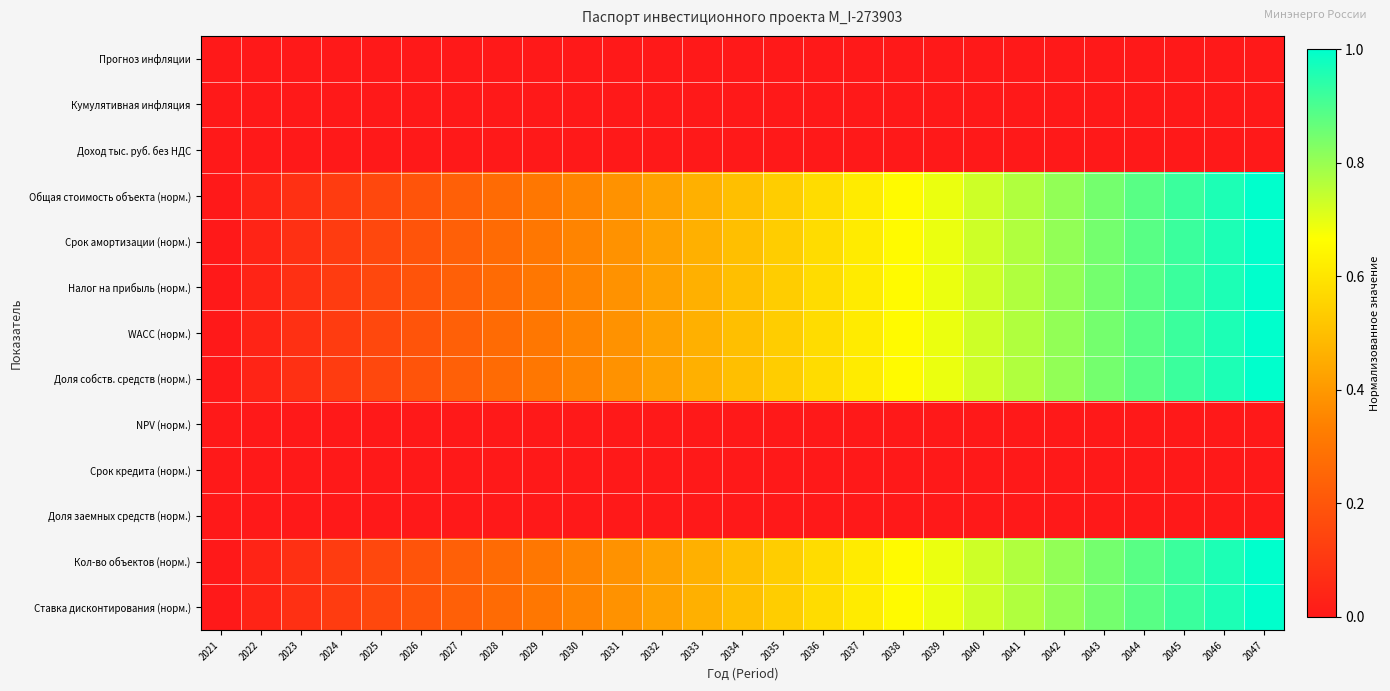

List the series in order of their peak value, lowest first.

Прогноз инфляции, Кумулятивная инфляция, Доход тыс. руб. без НДС, NPV (норм.), Срок кредита (норм.), Доля заемных средств (норм.), Общая стоимость объекта (норм.), Срок амортизации (норм.), Налог на прибыль (норм.), WACC (норм.), Доля собств. средств (норм.), Кол-во объектов (норм.), Ставка дисконтирования (норм.)